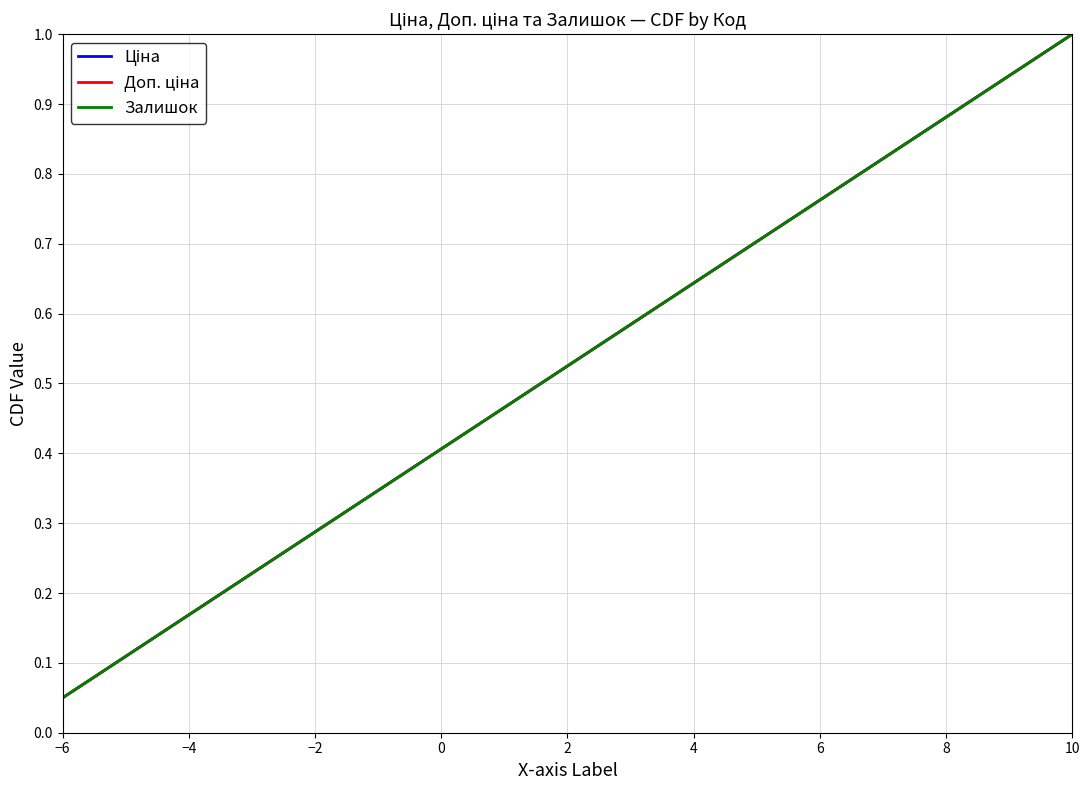

Does the chart display data point markers on the line(s)?

No